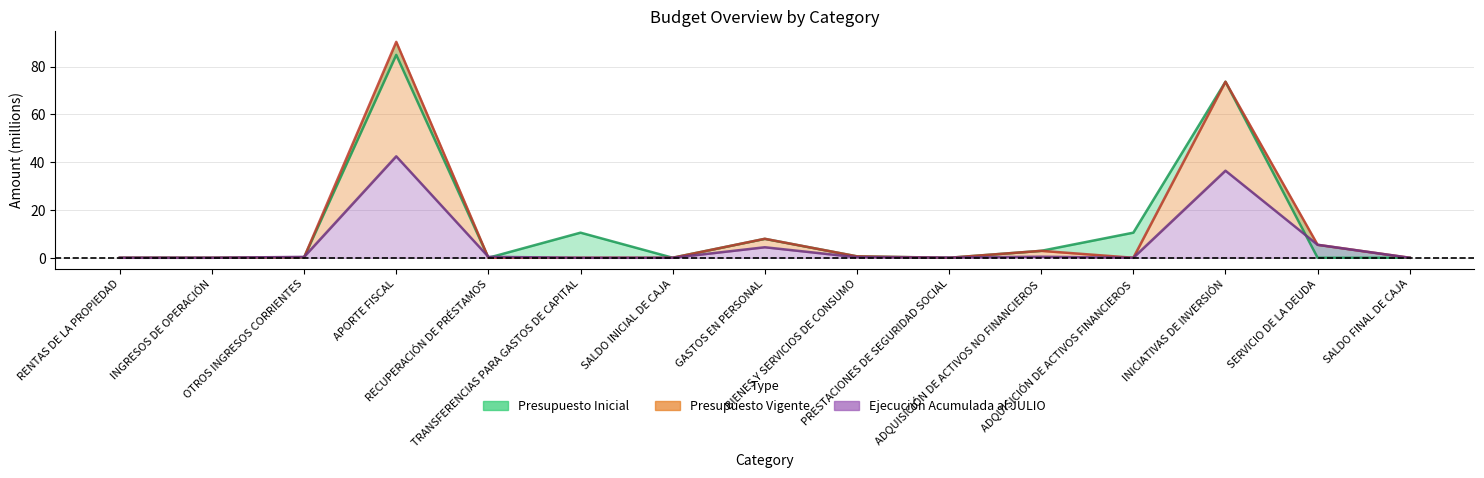

What position from the left is ADQUISICIÓN DE ACTIVOS NO FINANCIEROS?

11